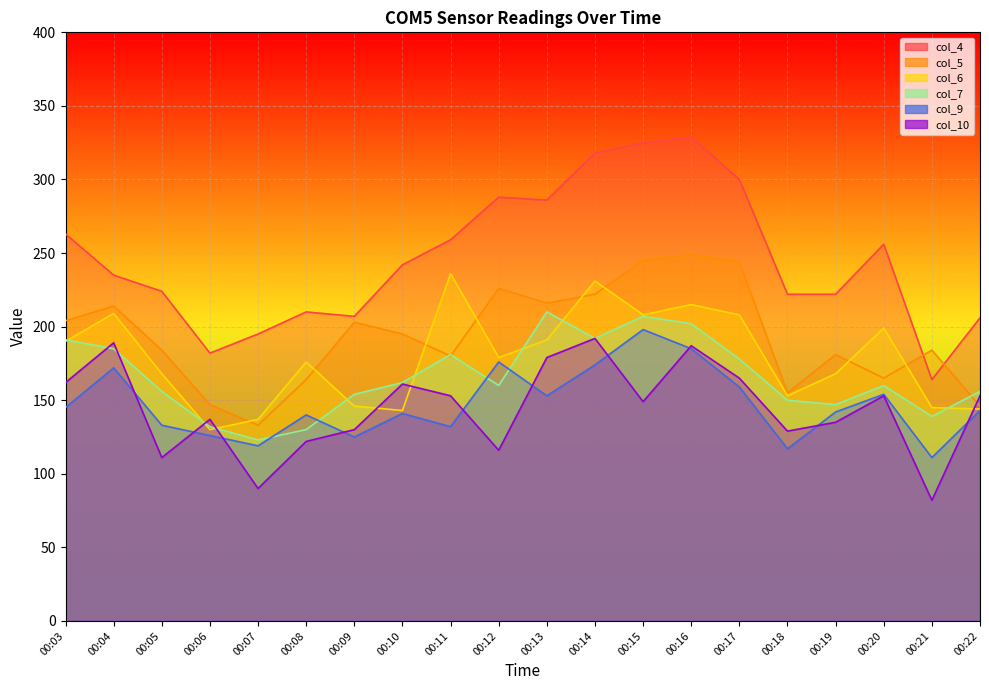

True or false: col_6 has more than 2 interior local peaks.

True